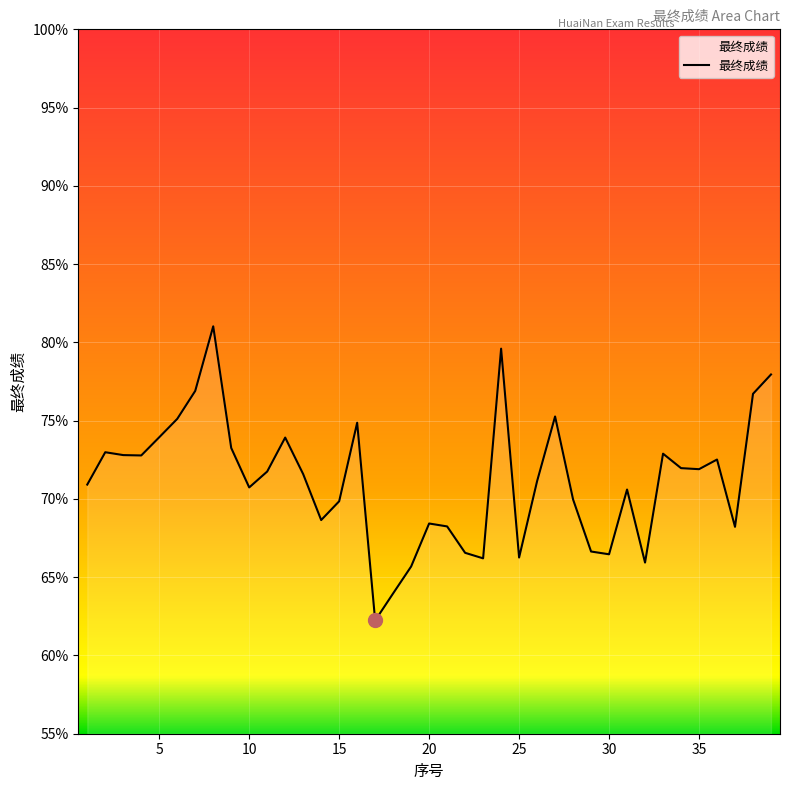

What is the difference between the maximum and minimum values?

18.8